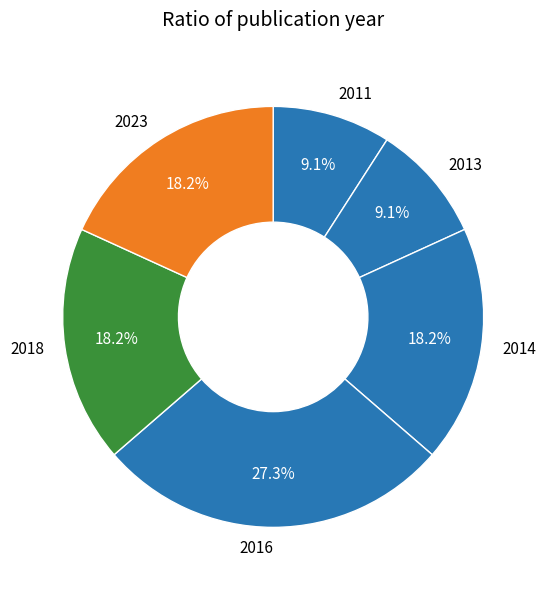

How much of the chart is everything except 2014?

81.8%